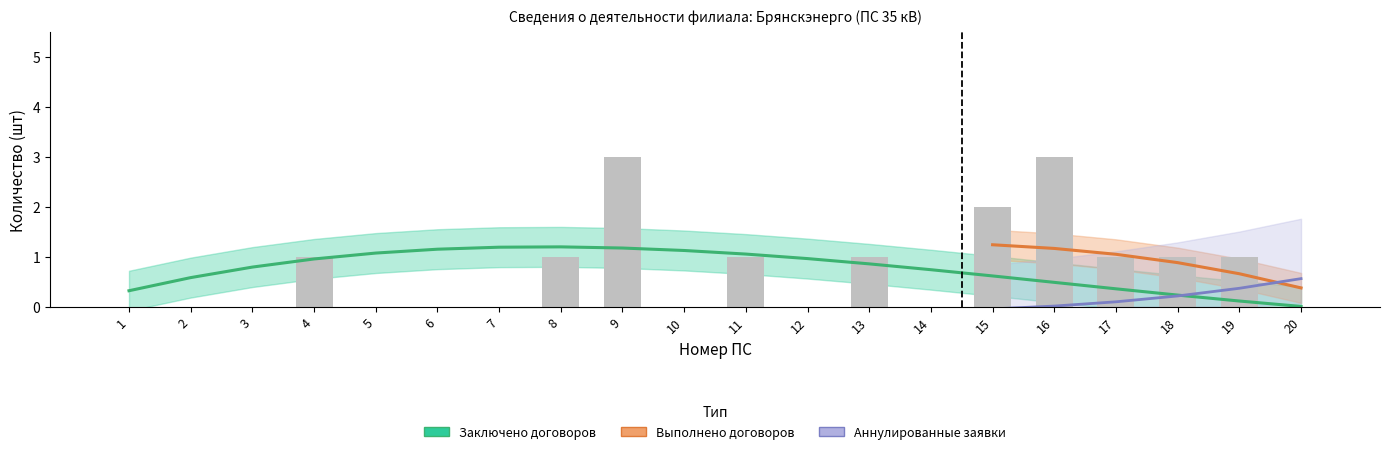

What is the total value across all series at 13?

1